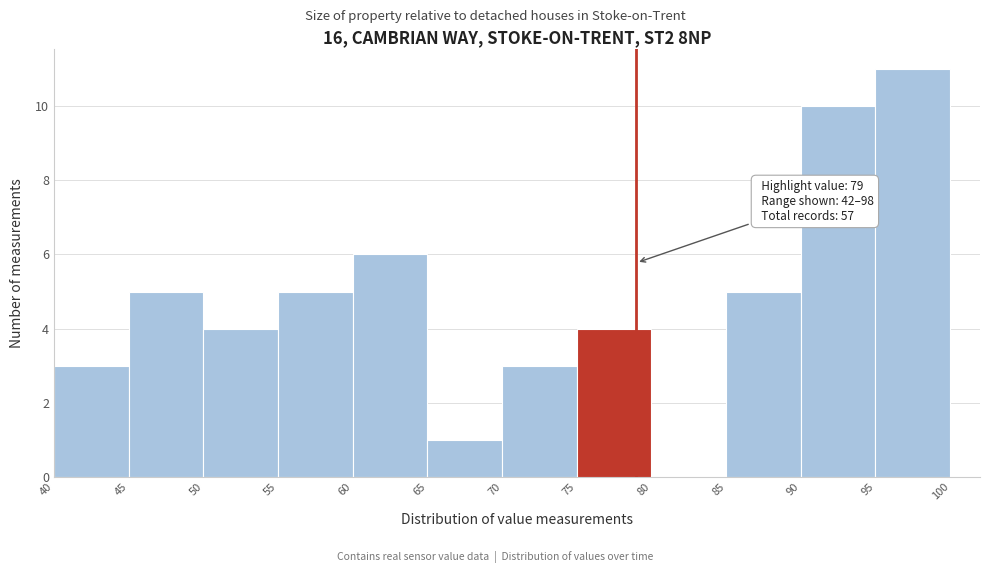

Which range on the x-axis has the tallest bar?

95 to 100